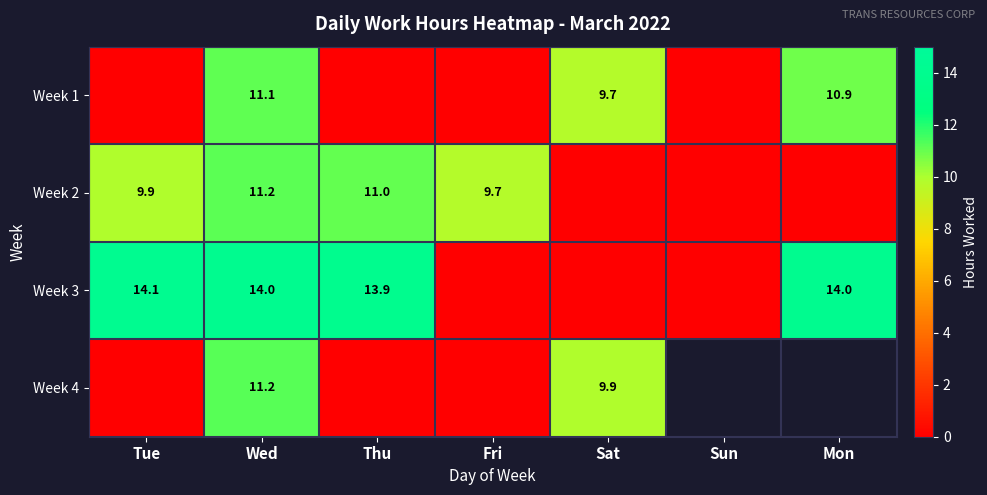

The value of Week 1 at Sat is 9.7. True or false?

True